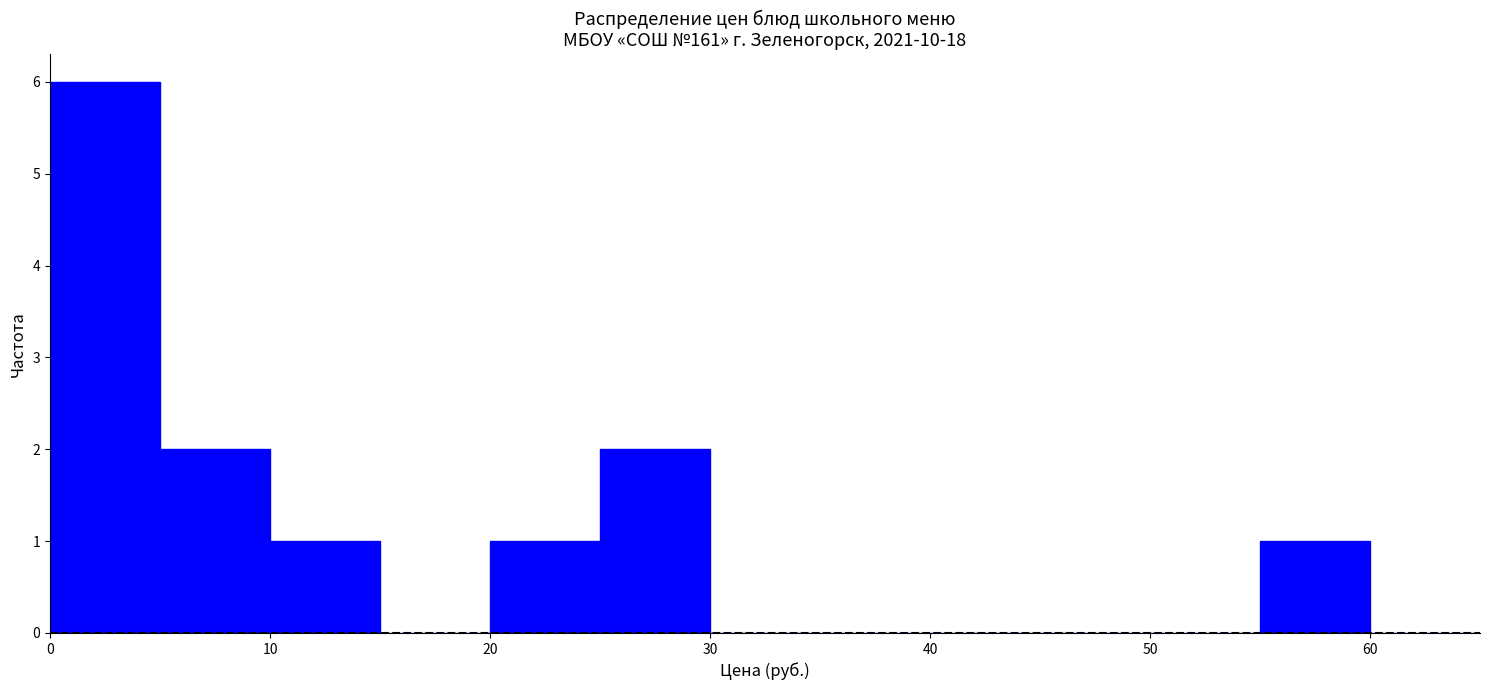

Reading left to right, list every bar in this chart as the range it spans on the x-axis followed by its height. The values are not printed on the chart, so give them approximately, as read against the axis.

0 to 5: 6
5 to 10: 2
10 to 15: 1
15 to 20: 0
20 to 25: 1
25 to 30: 2
30 to 35: 0
35 to 40: 0
40 to 45: 0
45 to 50: 0
50 to 55: 0
55 to 60: 1
60 to 65: 0